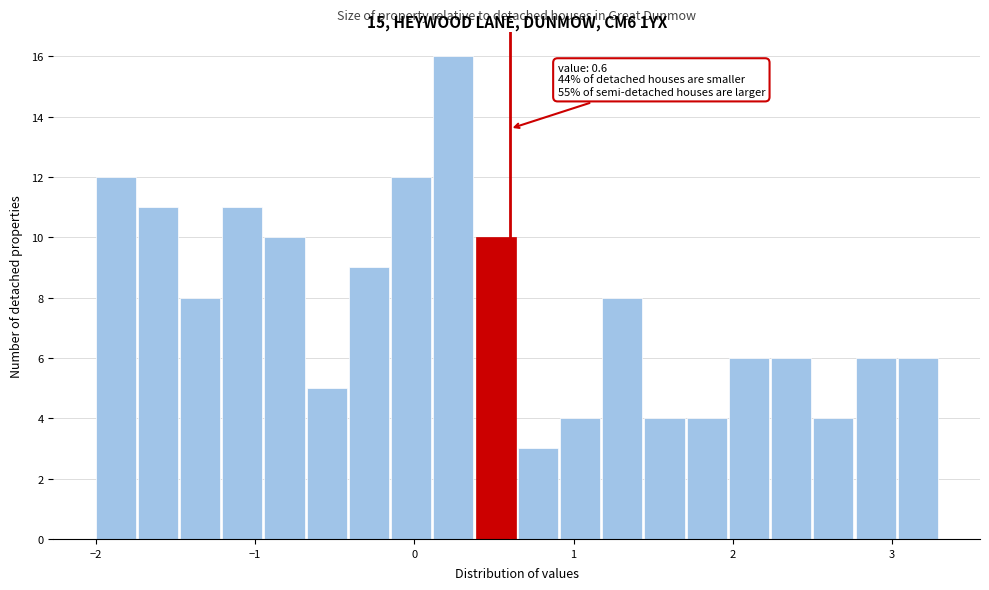

Read against the x-axis, roughly where is the centre of the tallest bar?

0.2